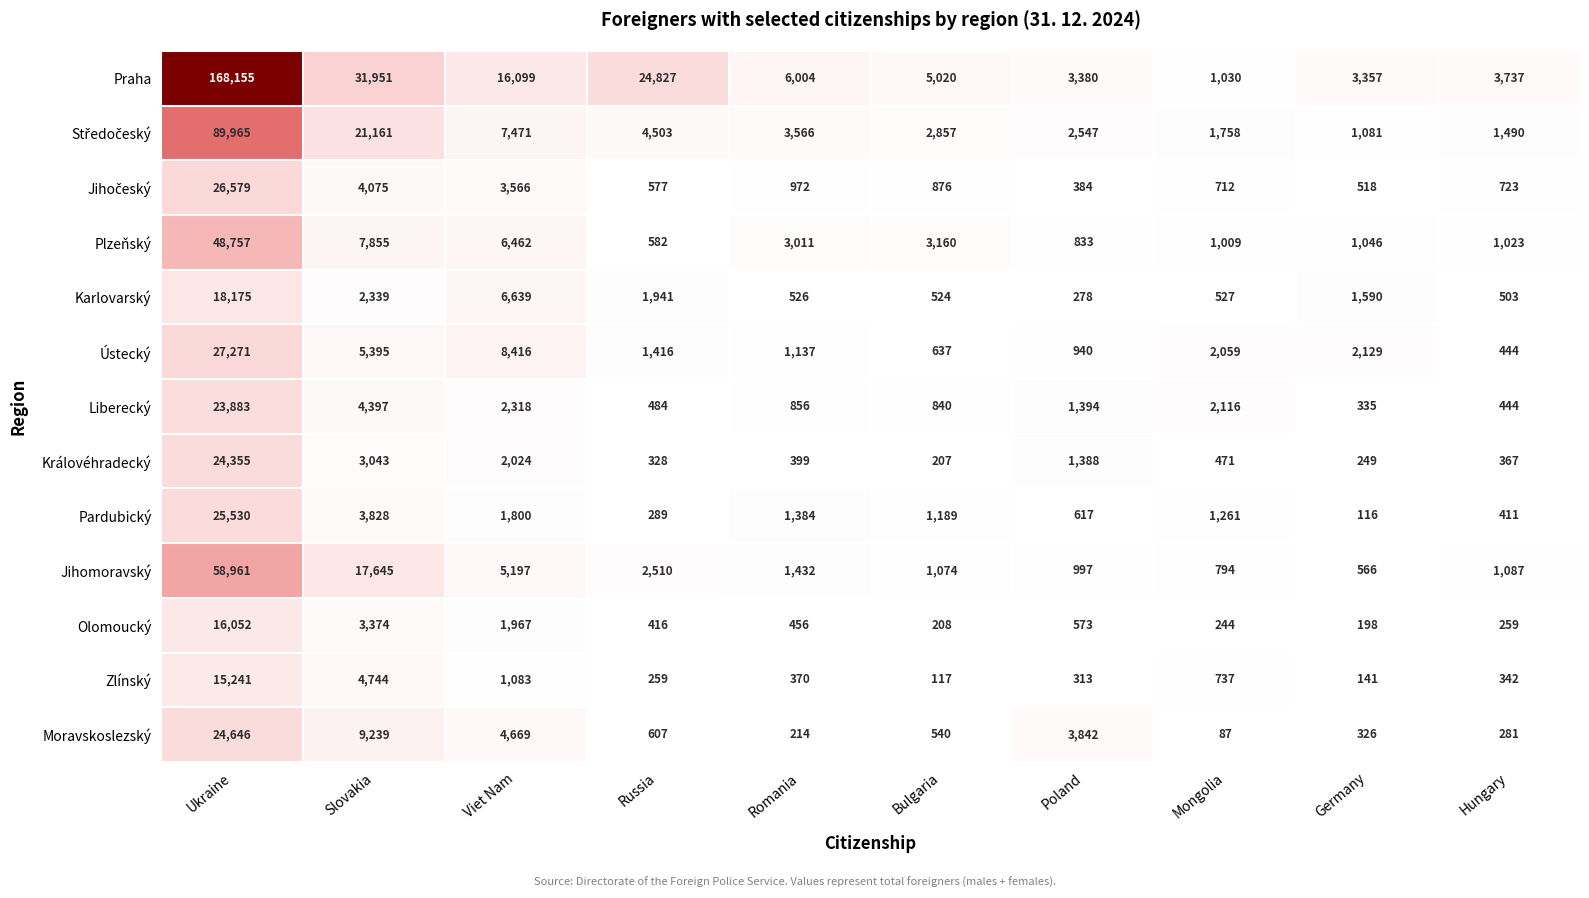

At how many categories does at least one series exceed 108982?

1